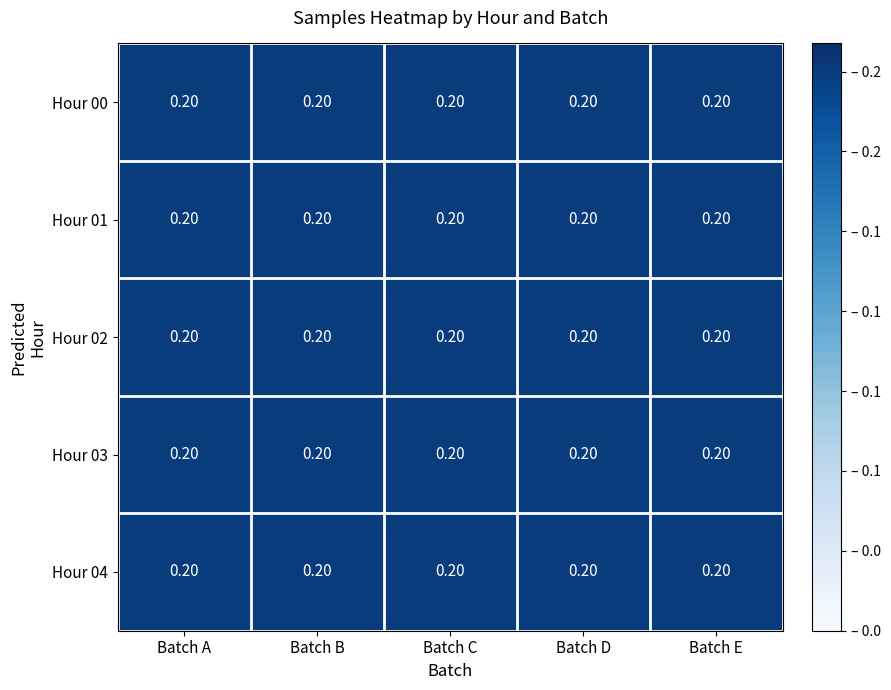

Reading right to left, transcribe all the data shown in this chart.

Hour 00: Batch E=0.2	Batch D=0.2	Batch C=0.2	Batch B=0.2	Batch A=0.2
Hour 01: Batch E=0.2	Batch D=0.2	Batch C=0.2	Batch B=0.2	Batch A=0.2
Hour 02: Batch E=0.2	Batch D=0.2	Batch C=0.2	Batch B=0.2	Batch A=0.2
Hour 03: Batch E=0.2	Batch D=0.2	Batch C=0.2	Batch B=0.2	Batch A=0.2
Hour 04: Batch E=0.2	Batch D=0.2	Batch C=0.2	Batch B=0.2	Batch A=0.2